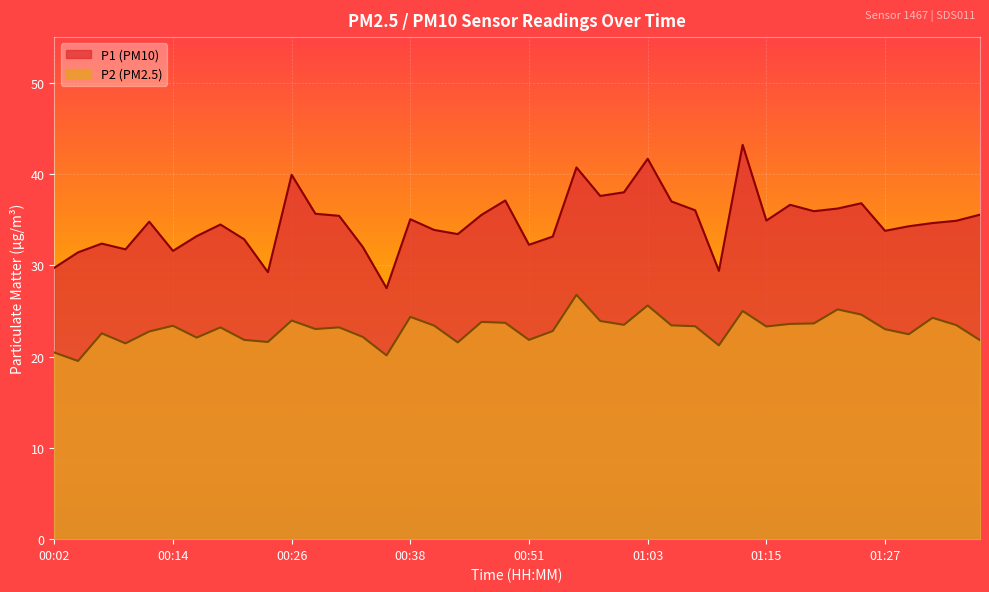

Rank the categories by P2 value from highest to lowest.

00:55, 01:03, 01:22, 01:13, 01:25, 00:38, 01:32, 00:26, 00:58, 00:46, 00:48, 01:20, 01:18, 01:00, 01:35, 01:05, 00:41, 00:14, 01:08, 01:15, 00:19, 00:31, 00:28, 01:27, 00:53, 00:11, 00:06, 01:30, 00:33, 00:16, 00:21, 00:51, 01:37, 00:24, 00:43, 00:09, 01:10, 00:02, 00:36, 00:04